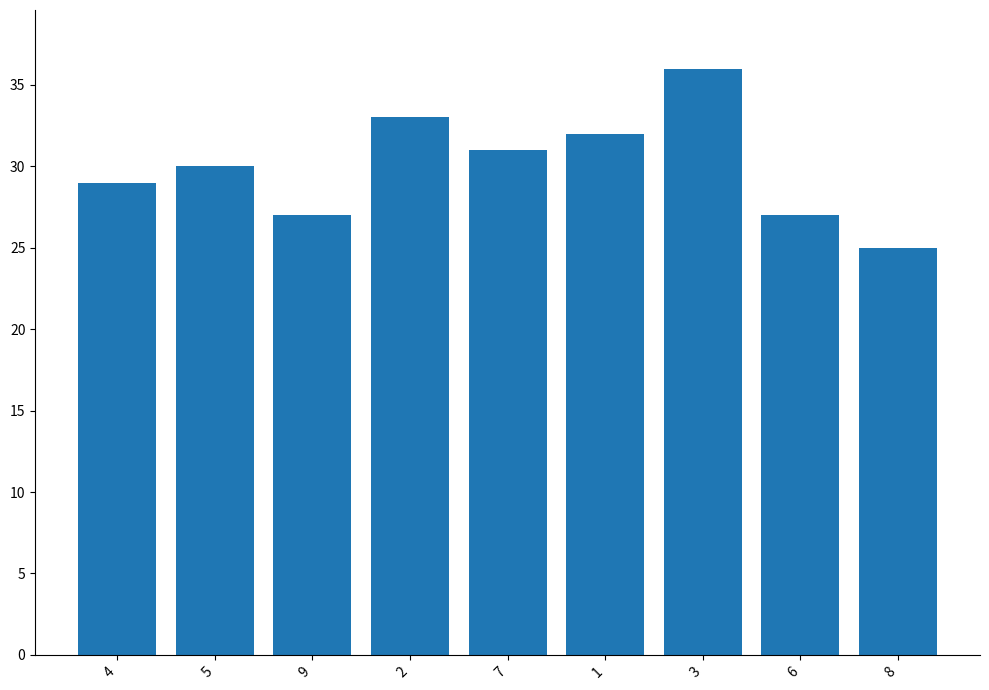

How many data points does each series have?

9